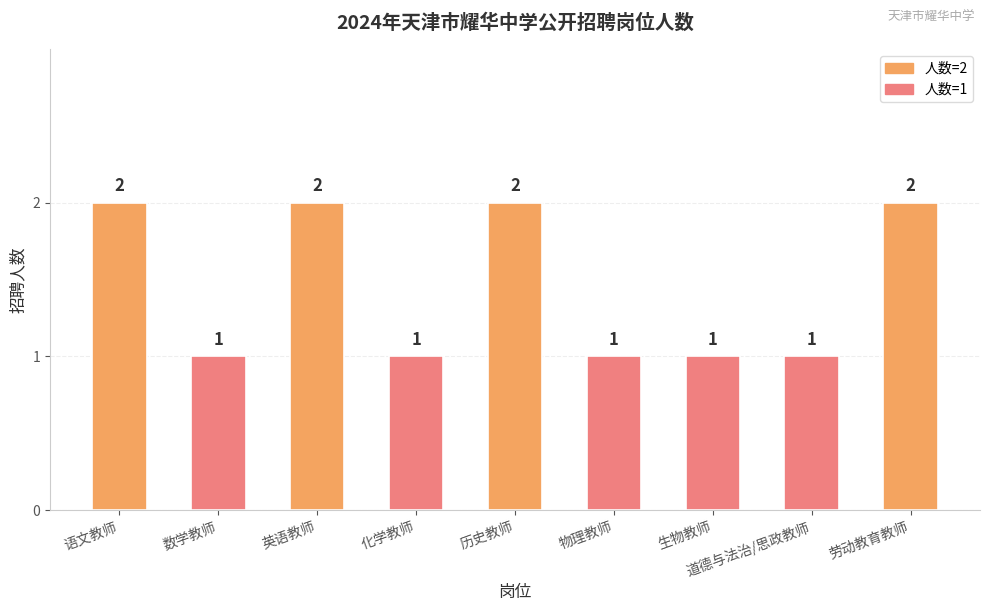

What is the sum of the values at 生物教师 and 历史教师?

3